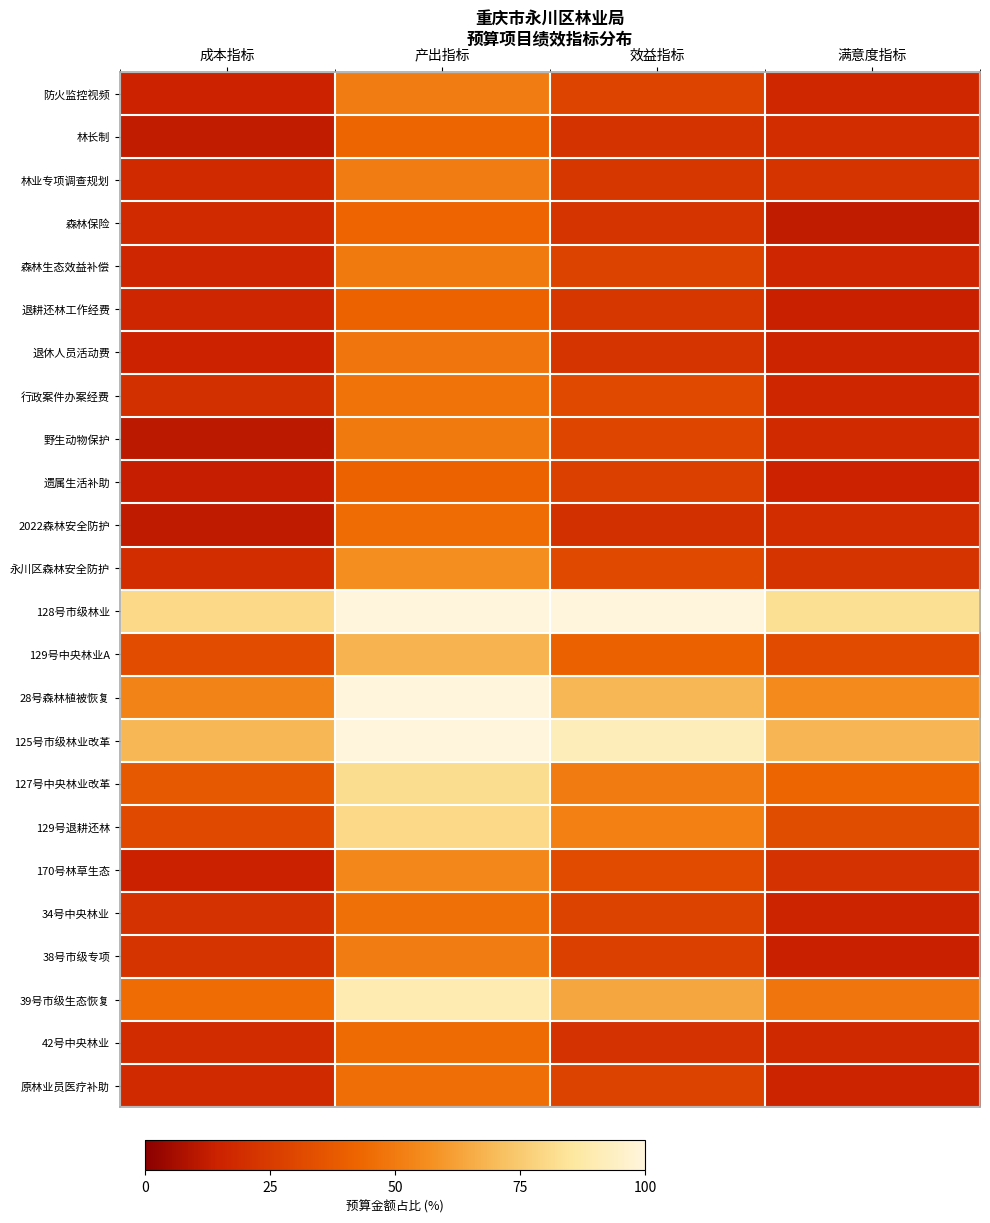

What is the smallest value displayed?

10.9